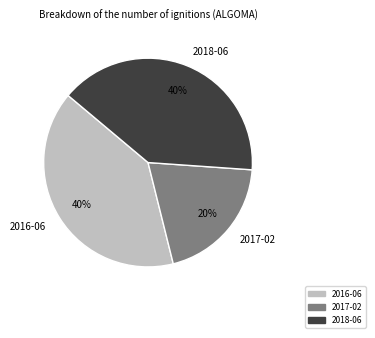

To the nearest percent, what portion does 2017-02 represent?

20%